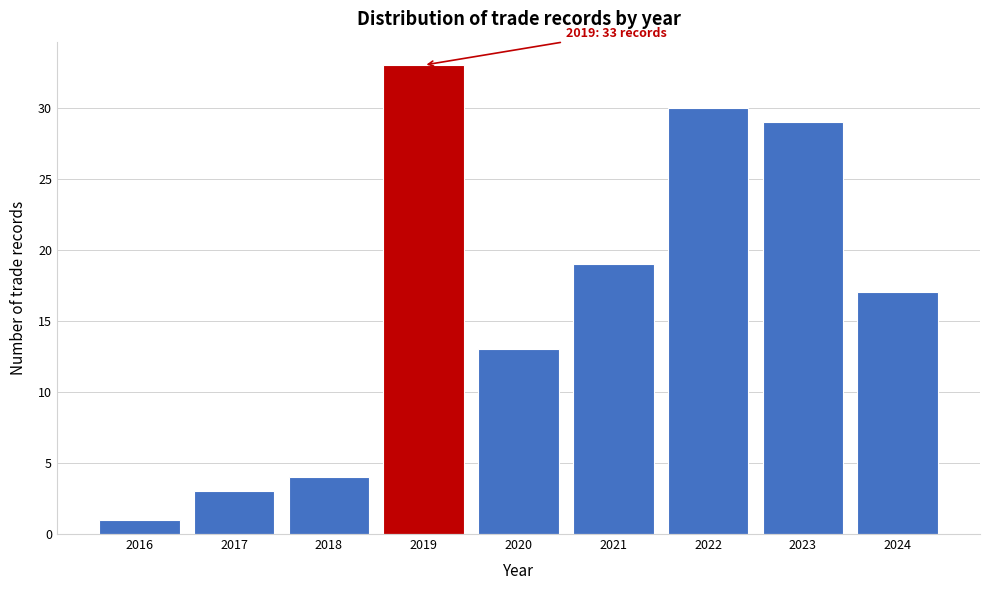

Reading right to left, transcribe all the data shown in this chart.

17	29	30	19	13	33	4	3	1